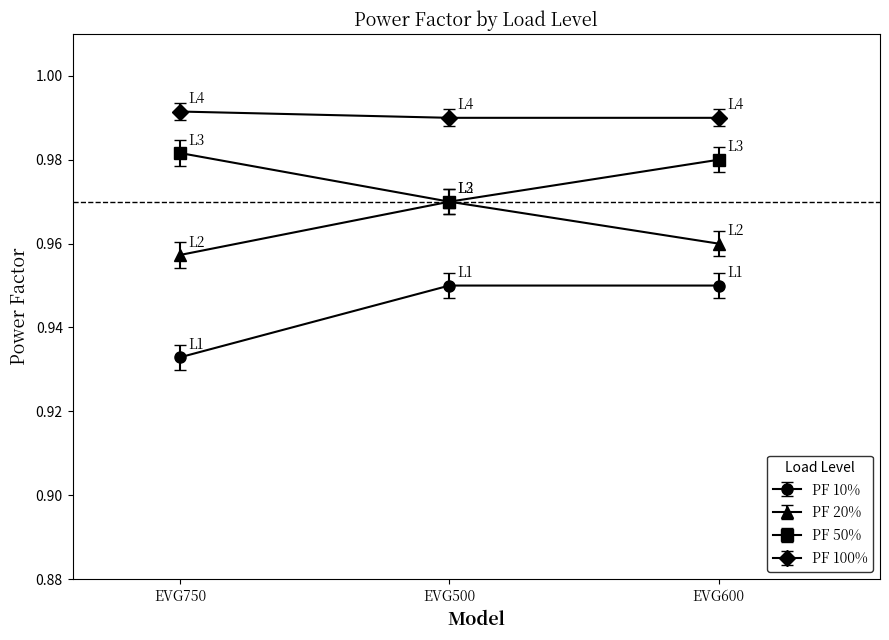

Which series has the largest range (max minus min)?

PF 10%